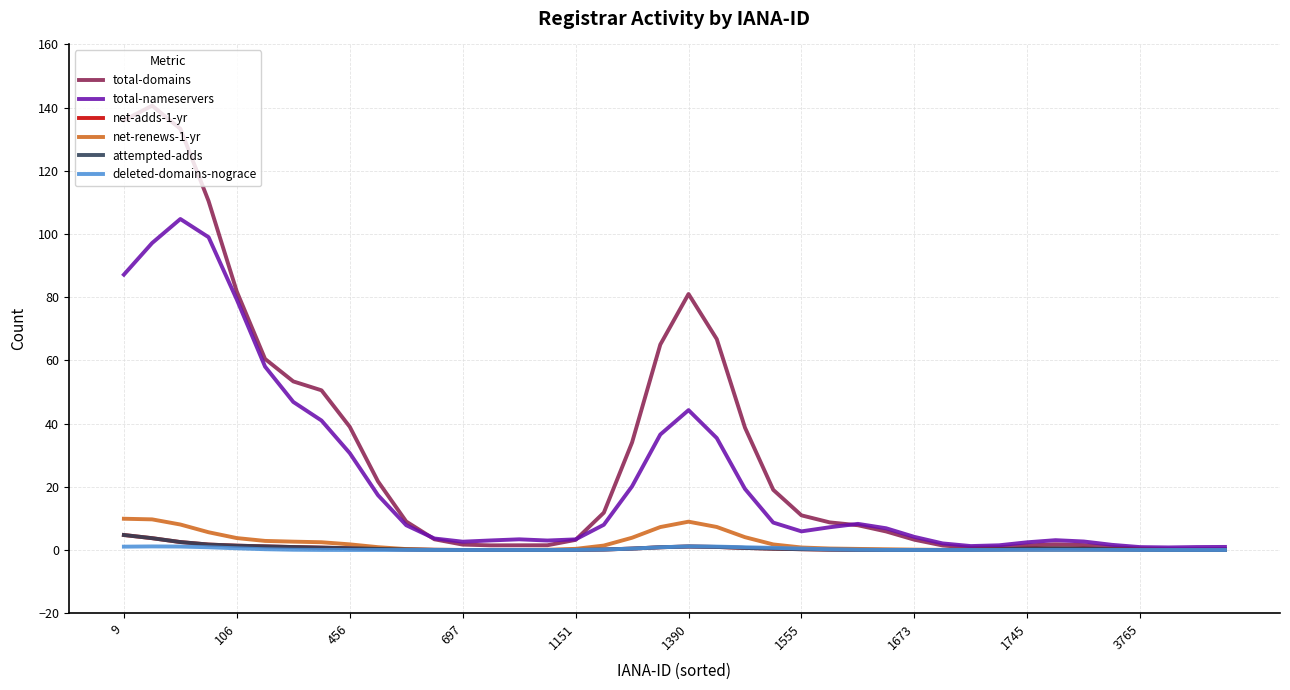

Is this an area chart (filled region under the line)?

No